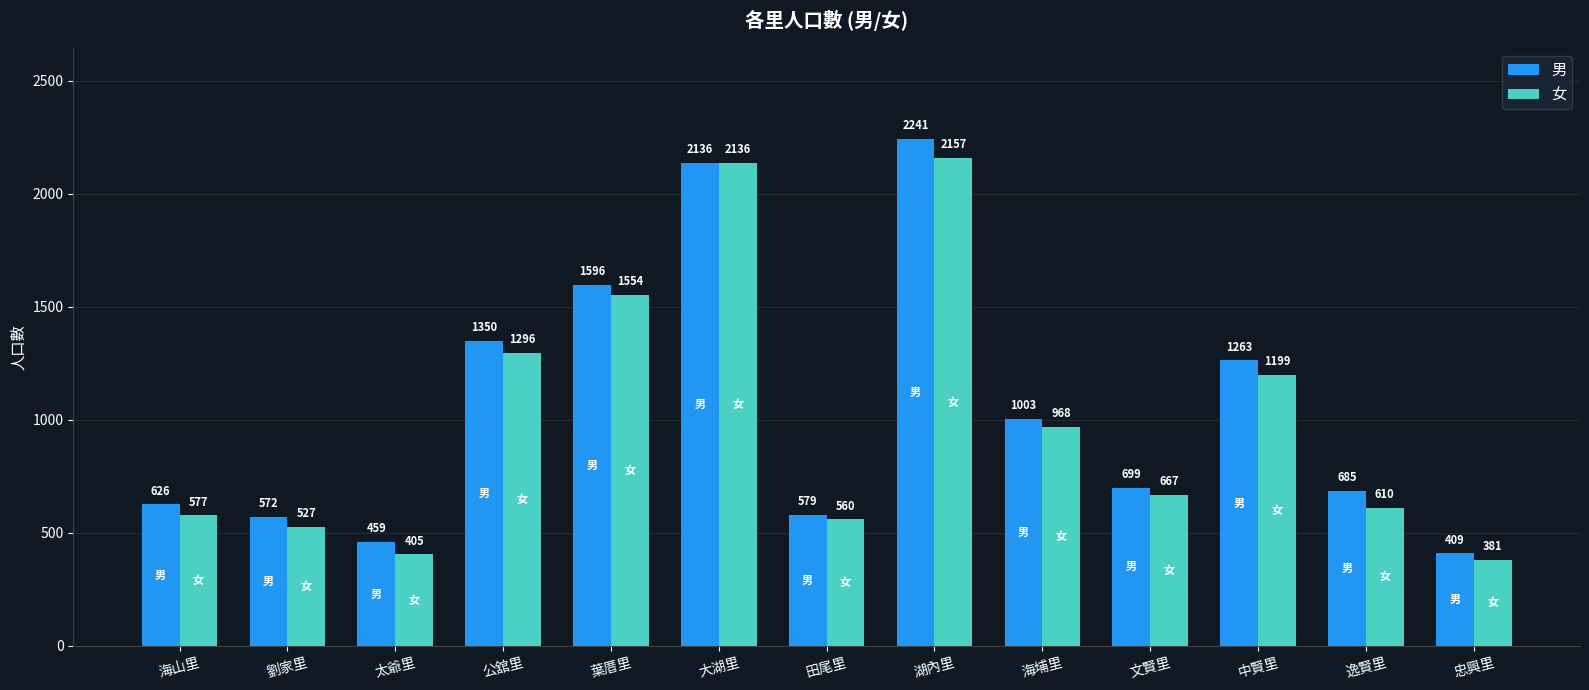

What is the value of the 女 bar at the 2nd from the left?

527